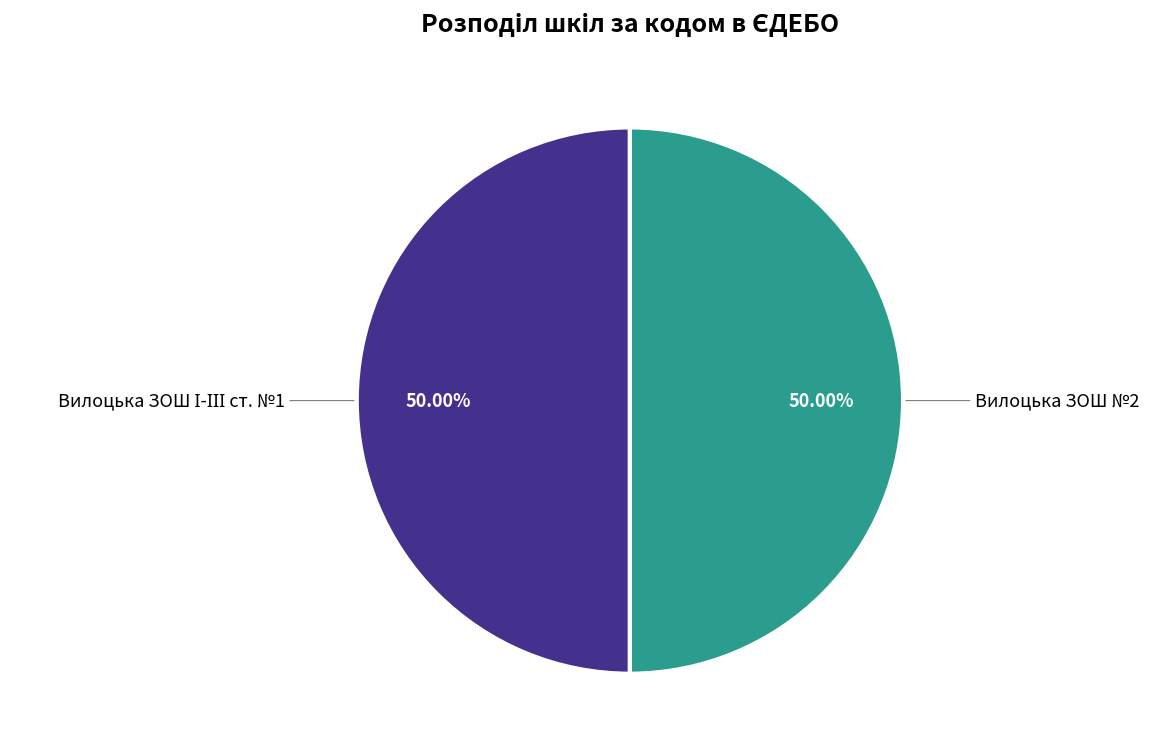

Count the number of slices in the pie.

2